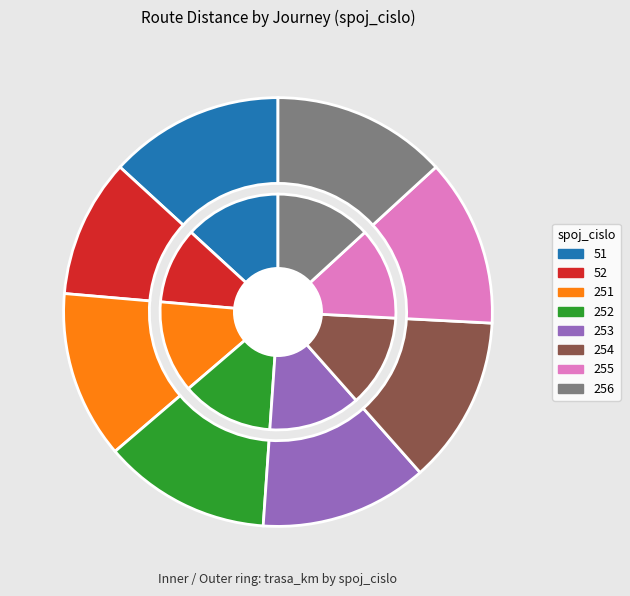

Count the number of slices in the pie.

8